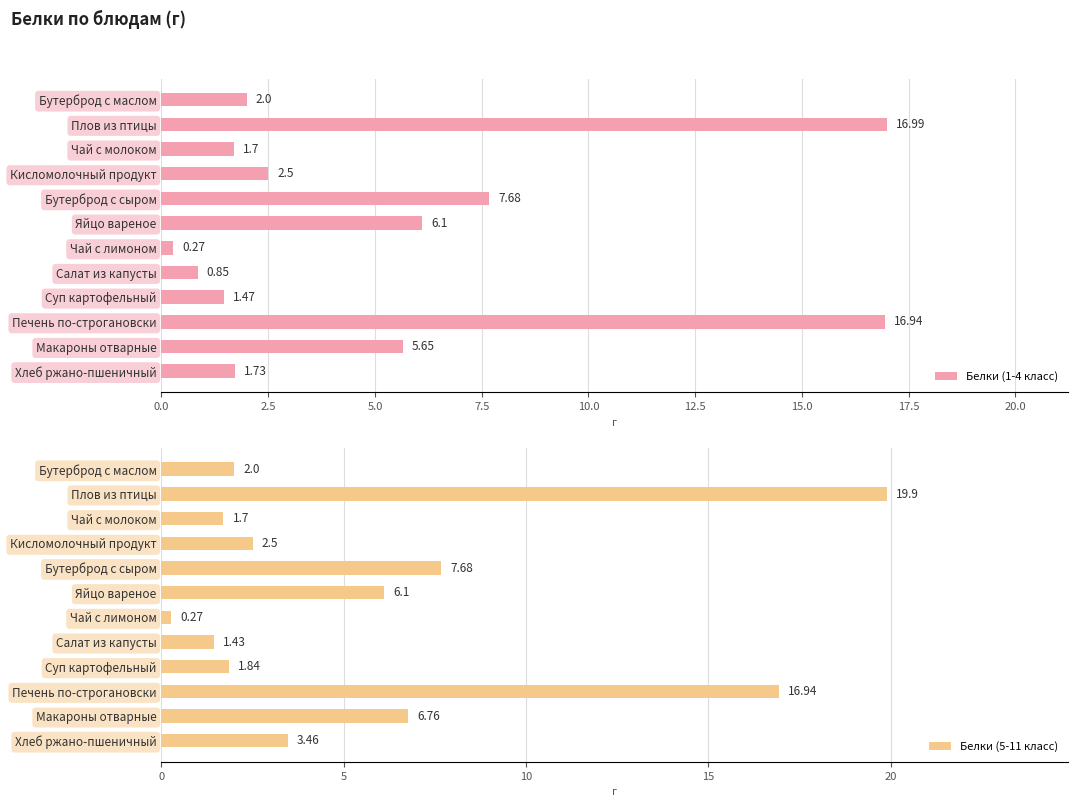

Between Макароны отварные and Хлеб ржано-пшеничный, which is larger?

Макароны отварные